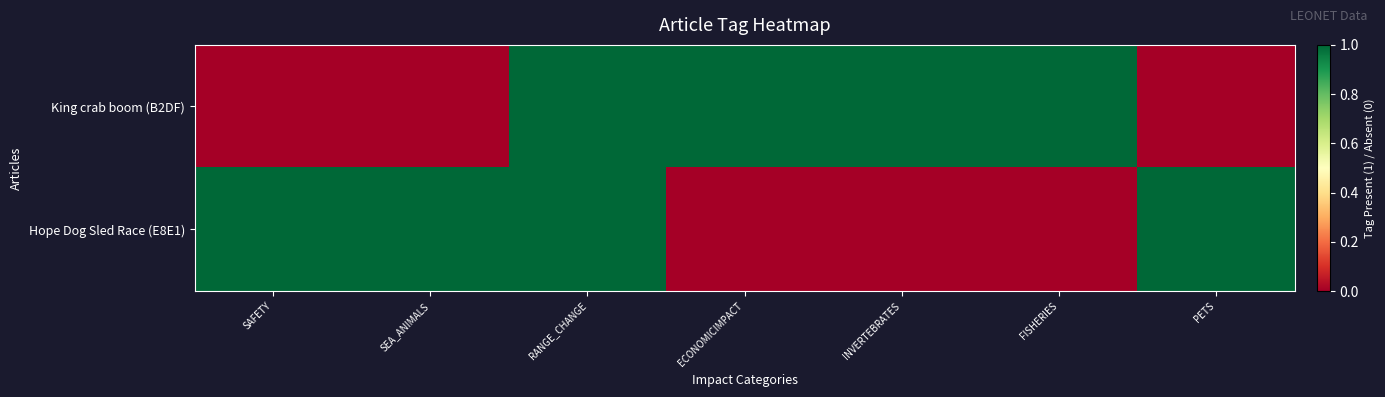

Reading right to left, what are all the values shown in this chart?

King crab boom (B2DF): PETS=0	FISHERIES=1	INVERTEBRATES=1	ECONOMICIMPACT=1	RANGE_CHANGE=1	SEA_ANIMALS=0	SAFETY=0
Hope Dog Sled Race (E8E1): PETS=1	FISHERIES=0	INVERTEBRATES=0	ECONOMICIMPACT=0	RANGE_CHANGE=1	SEA_ANIMALS=1	SAFETY=1